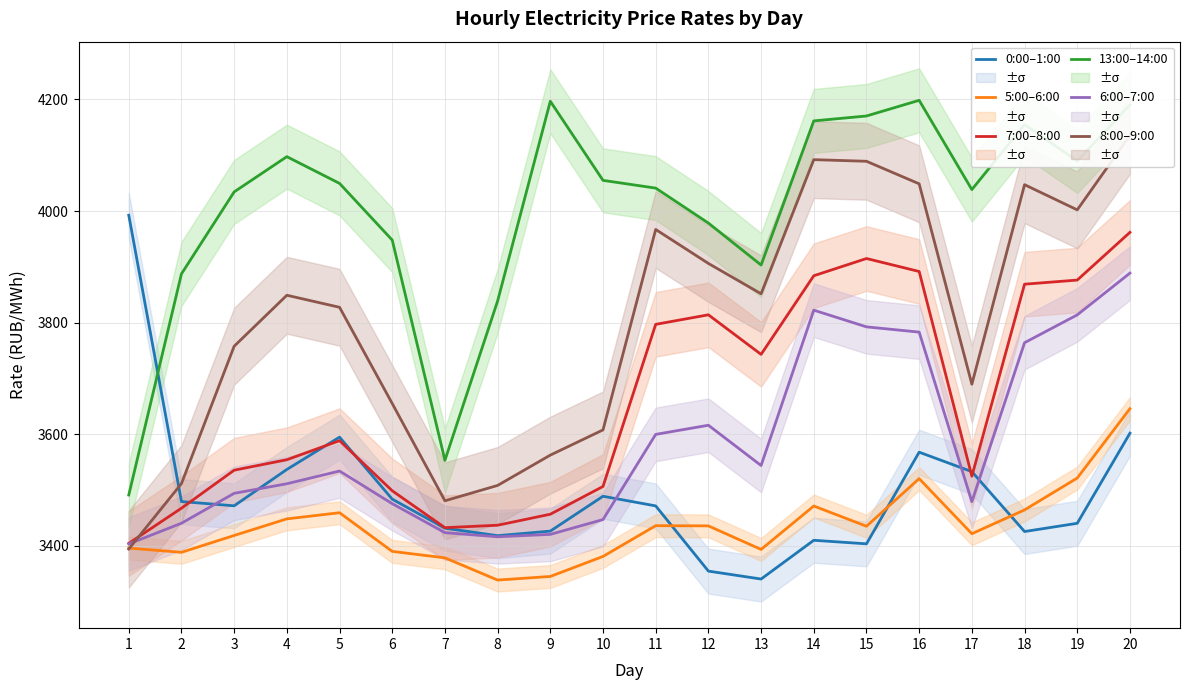

List the labels in order of 0:00–1:00 value, smallest first.

13, 12, 15, 14, 8, 18, 9, 7, 19, 11, 3, 2, 6, 10, 17, 4, 16, 5, 20, 1